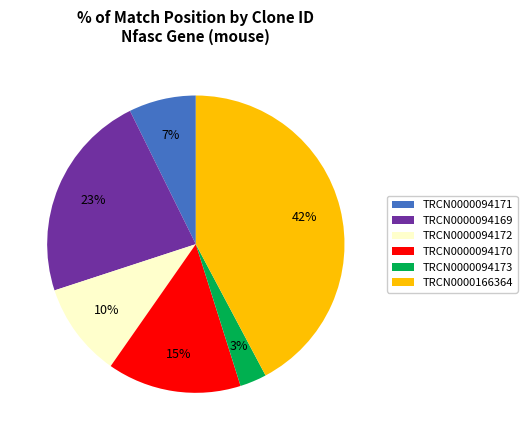

How many segments does this pie chart have?

6